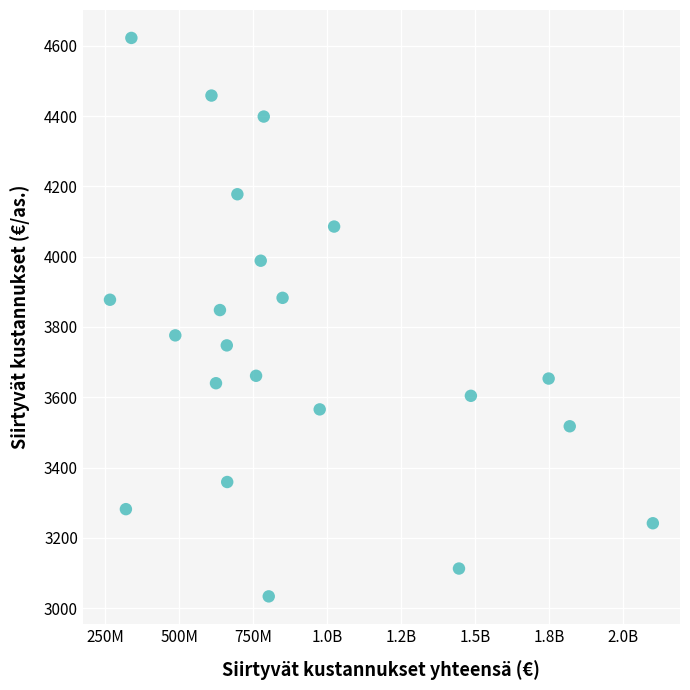

What is the range of X values (max minus min)?

1835297715.5